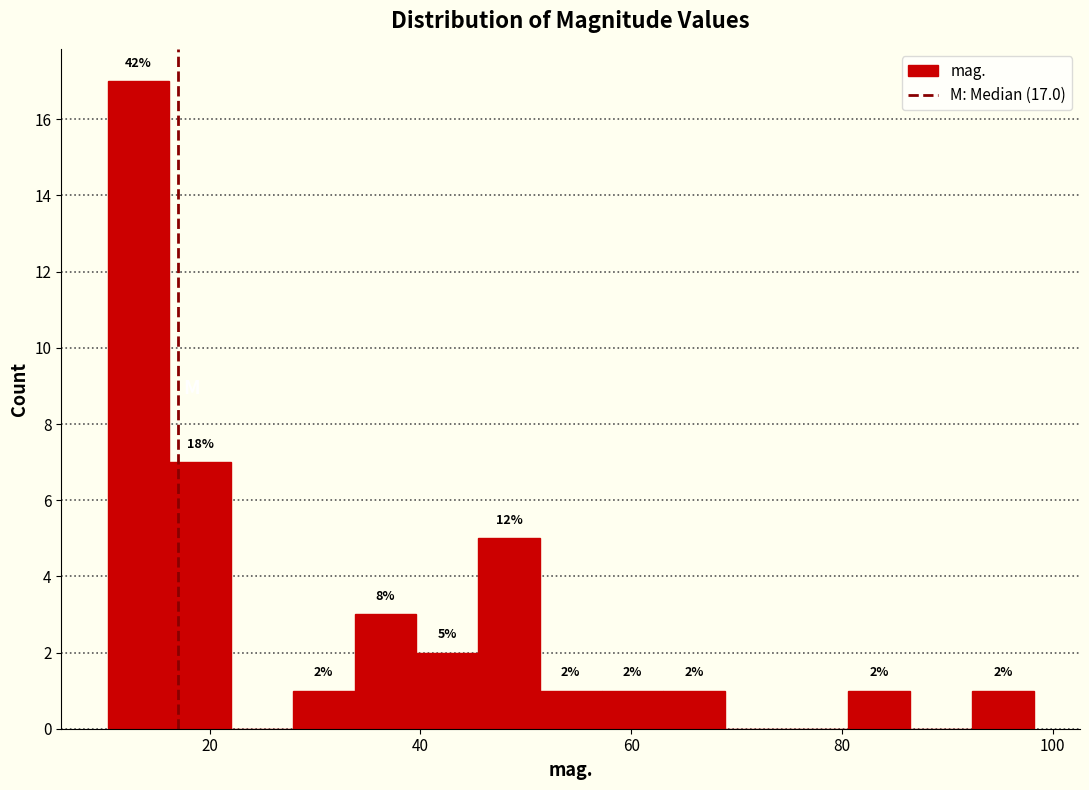

Around what value on the x-axis is the tallest bar? Give the approximate position of its centre, as read against the axis.

14